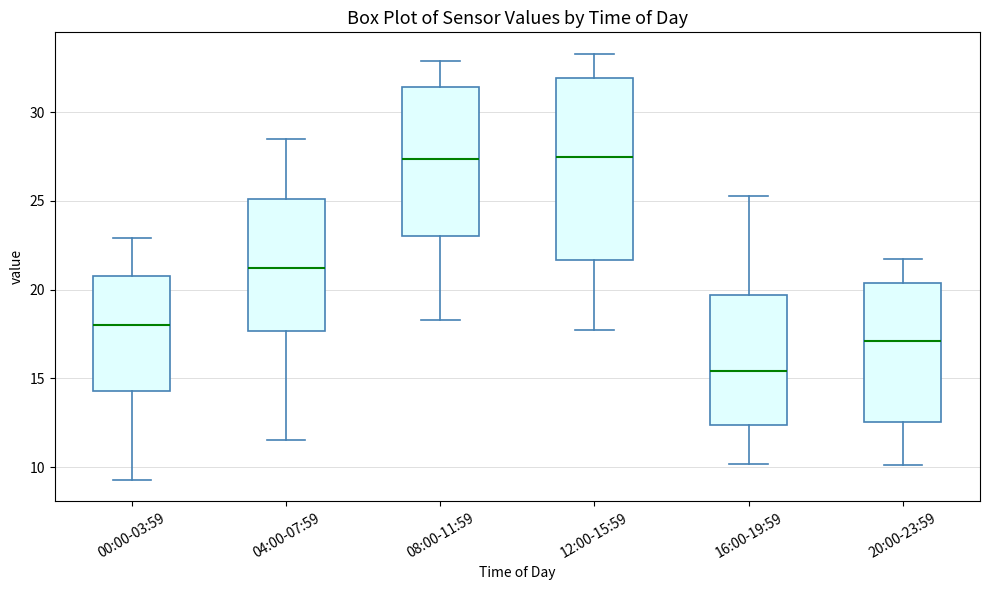

Which box has the lowest median line?

16:00-19:59